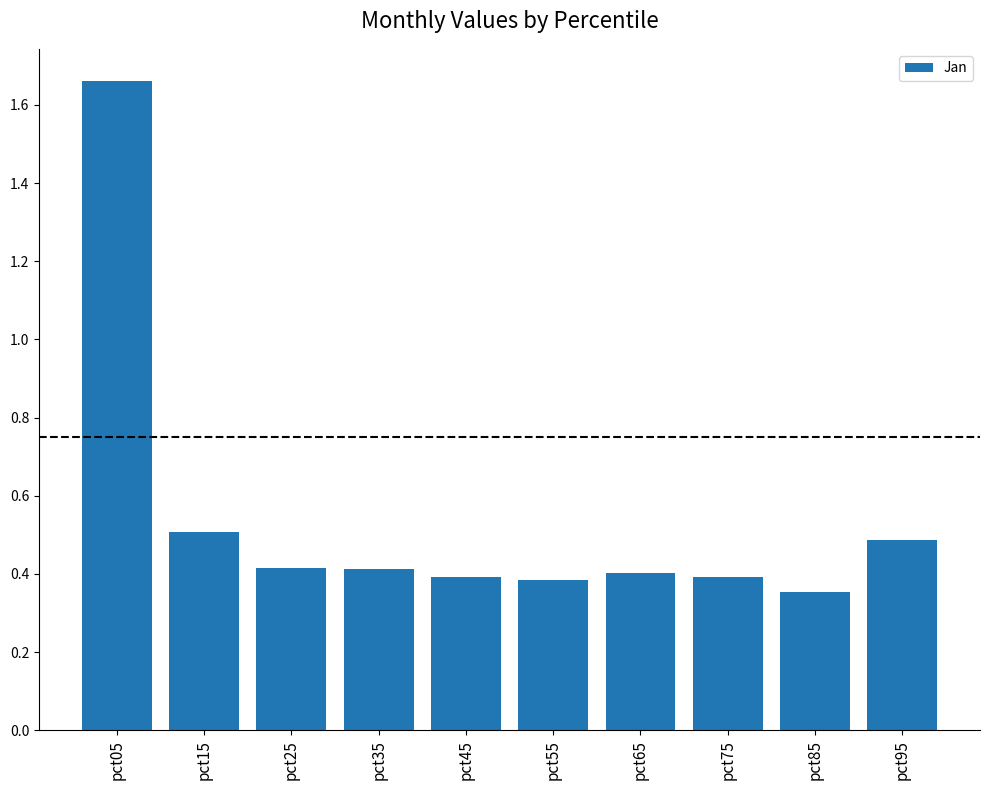

What is the value of the 2nd bar from the left?

0.5